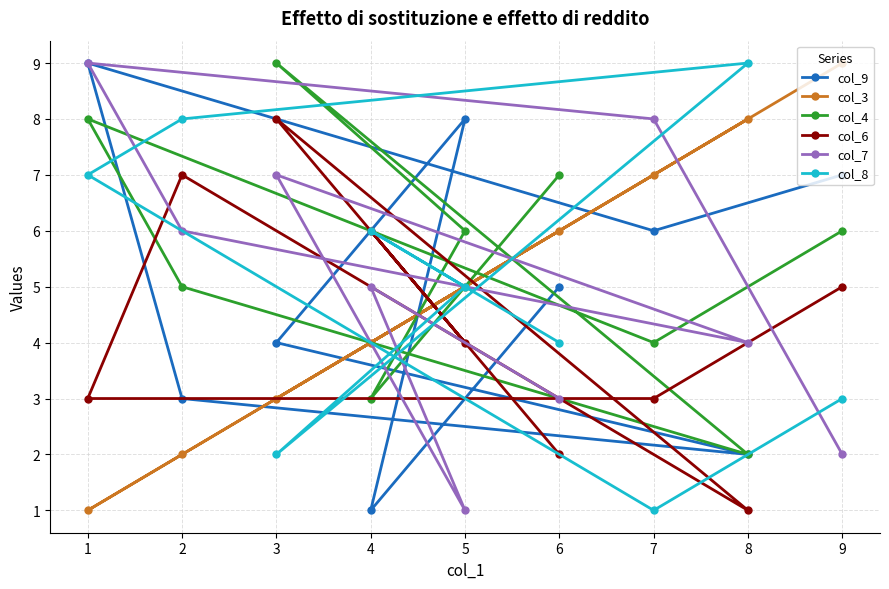

Reading left to right, extract all data points from this chart.

col_9: 1=9	2=3	3=4	4=1	5=8	6=5	7=6	8=2	9=7
col_3: 1=1	2=2	3=3	4=4	5=5	6=6	7=7	8=8	9=9
col_4: 1=8	2=5	3=9	4=3	5=6	6=7	7=4	8=2	9=6
col_6: 1=3	2=7	3=8	4=6	5=4	6=2	7=3	8=1	9=5
col_7: 1=9	2=6	3=7	4=5	5=1	6=3	7=8	8=4	9=2
col_8: 1=7	2=8	3=2	4=6	5=5	6=4	7=1	8=9	9=3